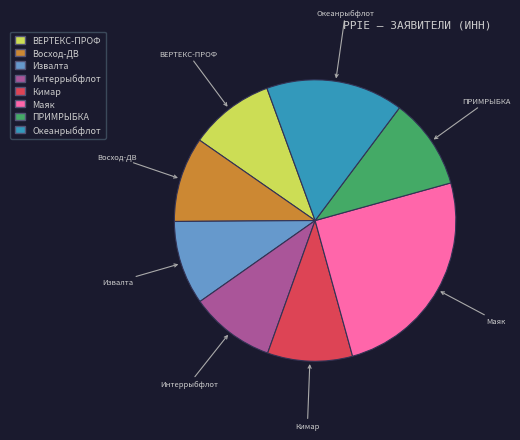

Approximately how many times larger is the value at Интеррыбфлот compared to ПРИМРЫБКА?

0.9